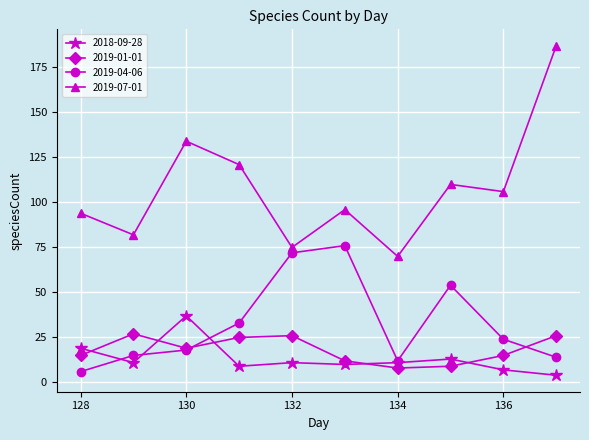

What is the lowest value of the 2019-04-06 series?

6